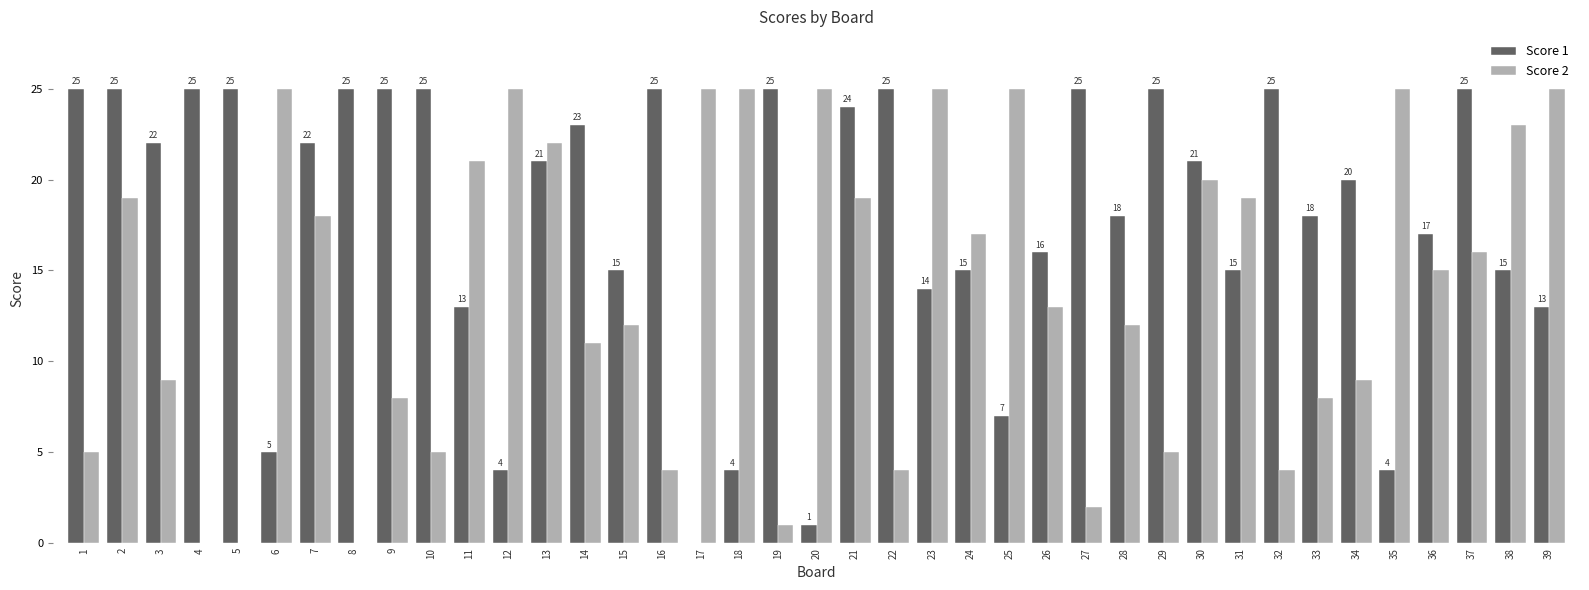

The value of Score 2 at 16 is 4. True or false?

True